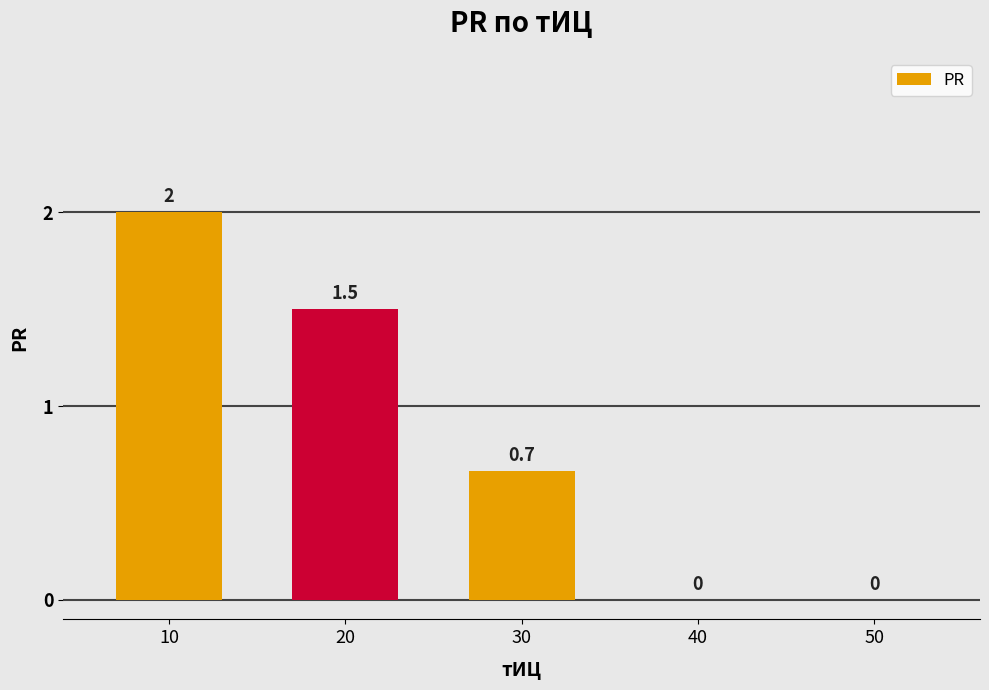

At which label is the value closest to 1?

30